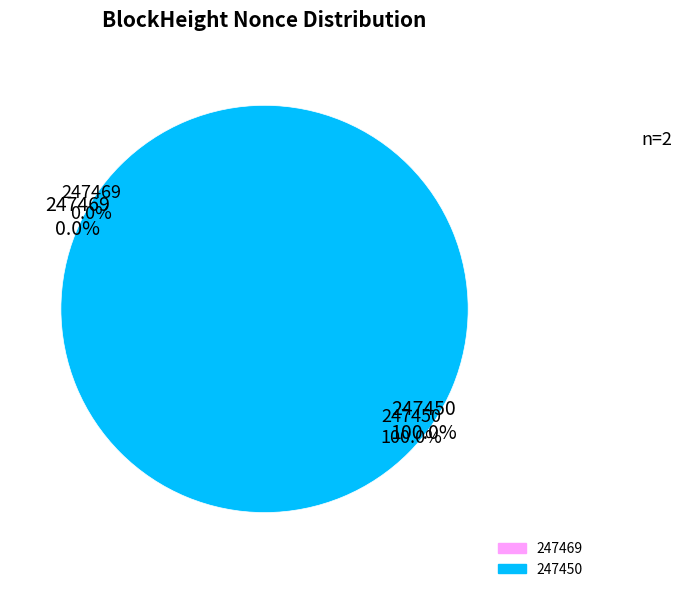

Is it true that 247450 is 99% of the pie?

False